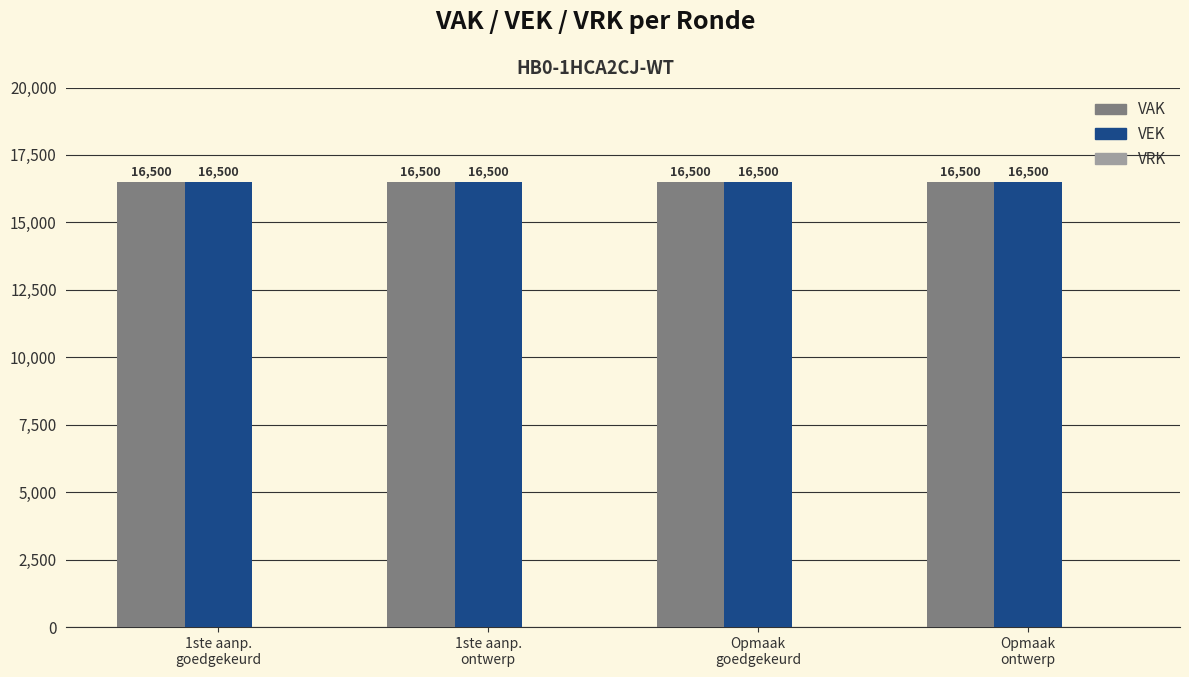

How many bars are there in total?

12